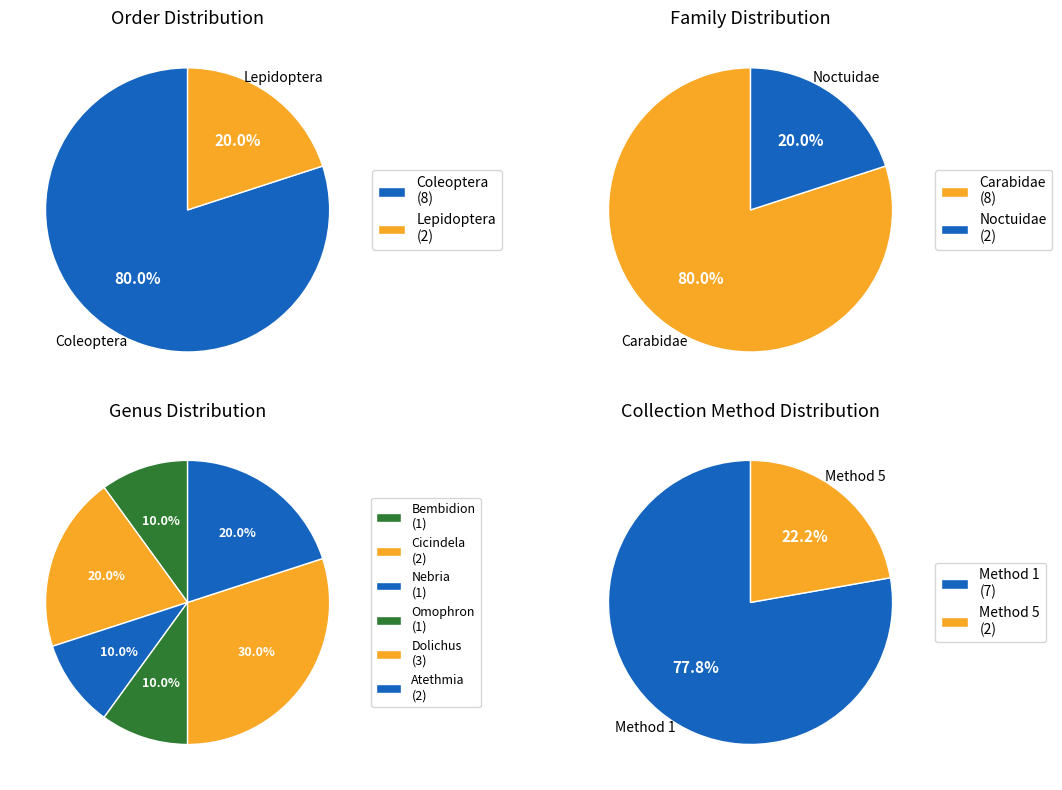

Rank the categories by value from lowest to highest.

Lepidoptera, Coleoptera